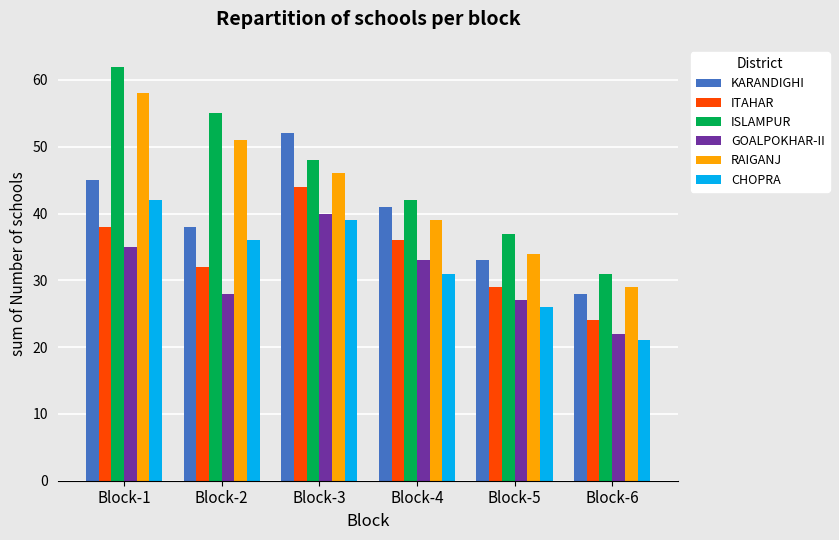

Reading left to right, extract all data points from this chart.

KARANDIGHI: 45	38	52	41	33	28
ITAHAR: 38	32	44	36	29	24
ISLAMPUR: 62	55	48	42	37	31
GOALPOKHAR-II: 35	28	40	33	27	22
RAIGANJ: 58	51	46	39	34	29
CHOPRA: 42	36	39	31	26	21